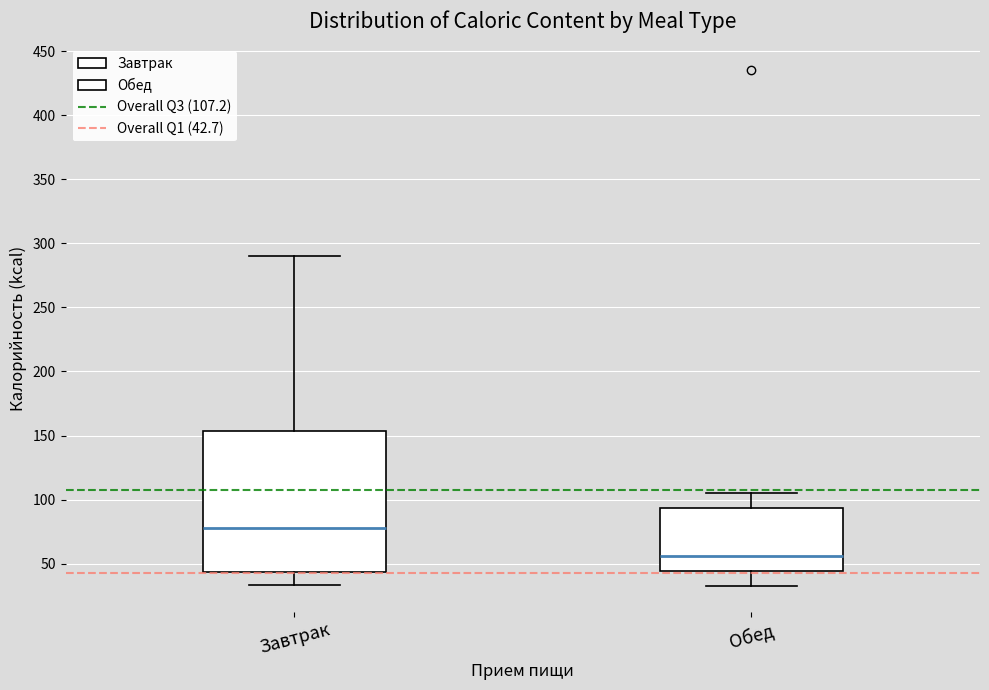

Reading left to right, read every box against the y-axis: the position of its median line, the range the box covers, and the ends of its whiskers. The values are not printed on the chart, so give them approximately, as read against the axis.

Завтрак: median 80, box 45 to 155, whiskers 35 to 290
Обед: median 55, box 45 to 95, whiskers 35 to 105